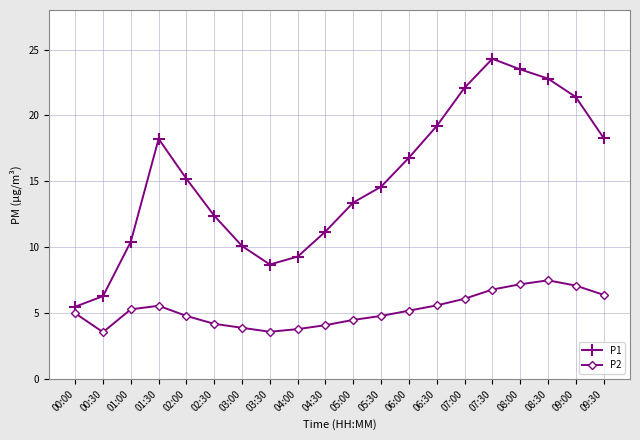

What is the label of the 4th point from the right?

08:00